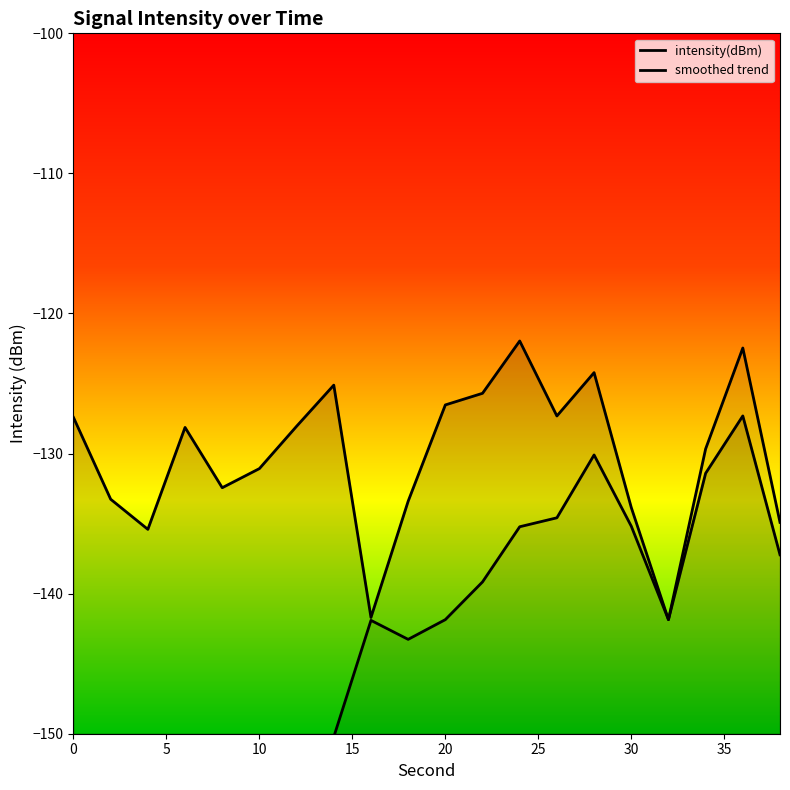

The chart shows a value of -78.4 at 34. True or false?

False